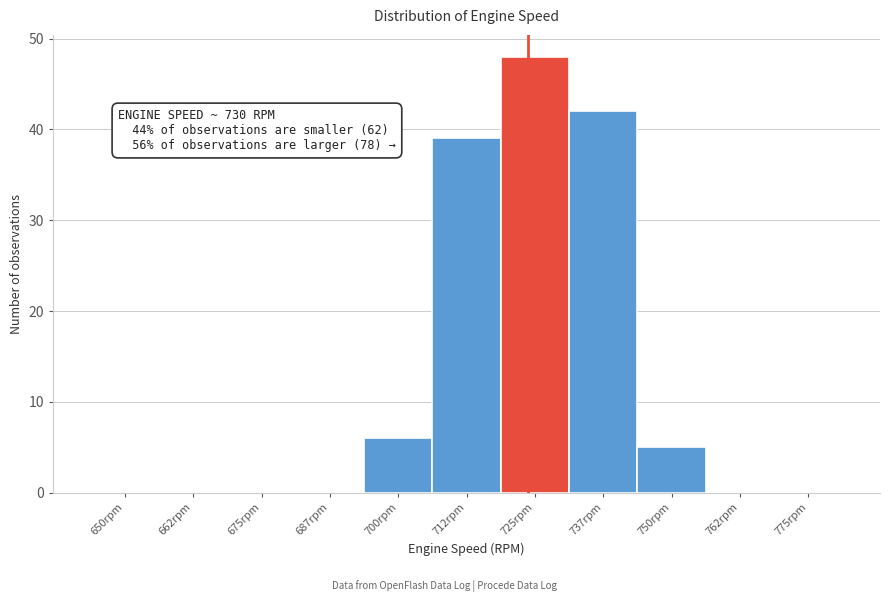

Reading right to left, transcribe all the data shown in this chart.

775rpm=0	762rpm=0	750rpm=5	737rpm=42	725rpm=48	712rpm=39	700rpm=6	687rpm=0	675rpm=0	662rpm=0	650rpm=0